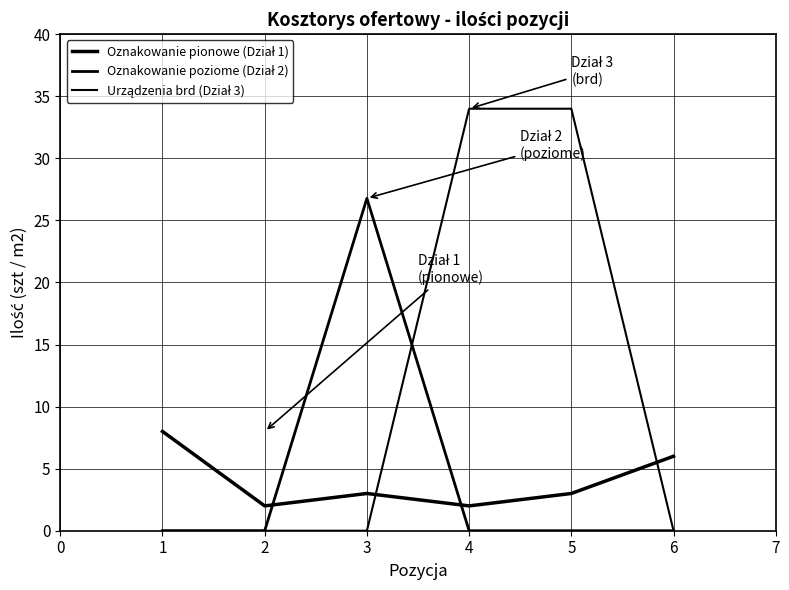

The Urządzenia brd (Dział 3) series shows 0.0 at 1. True or false?

True